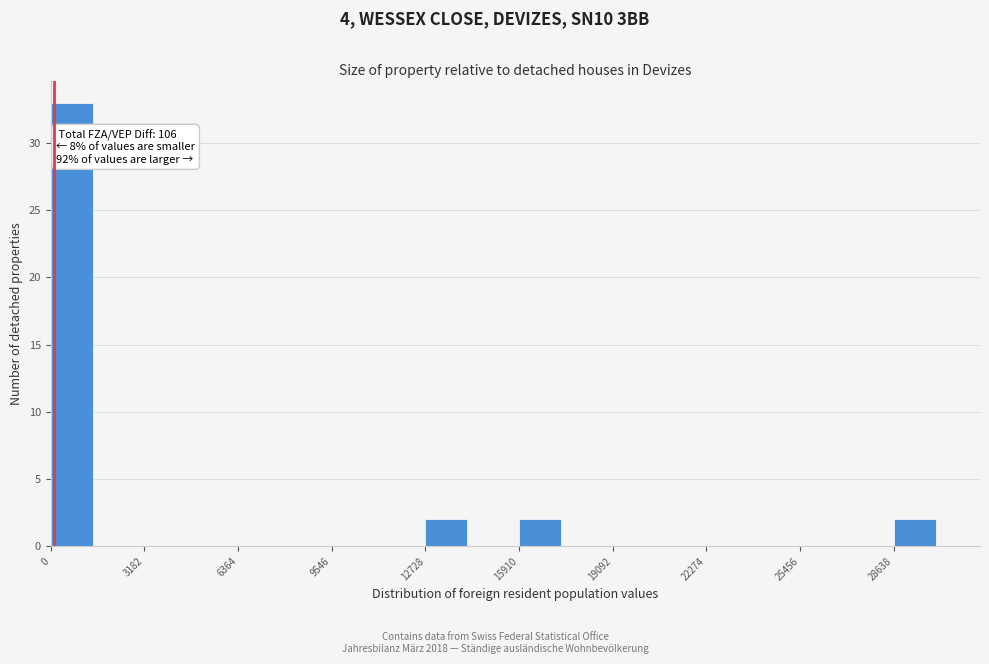

Around what value on the x-axis is the tallest bar? Give the approximate position of its centre, as read against the axis.

500